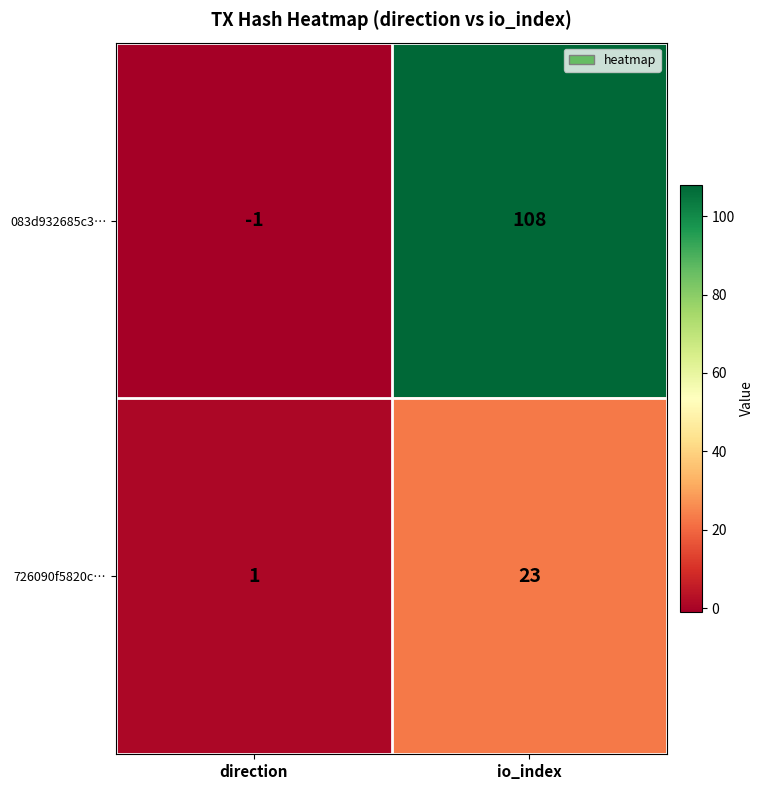

At how many categories does at least one series exceed 99?

1